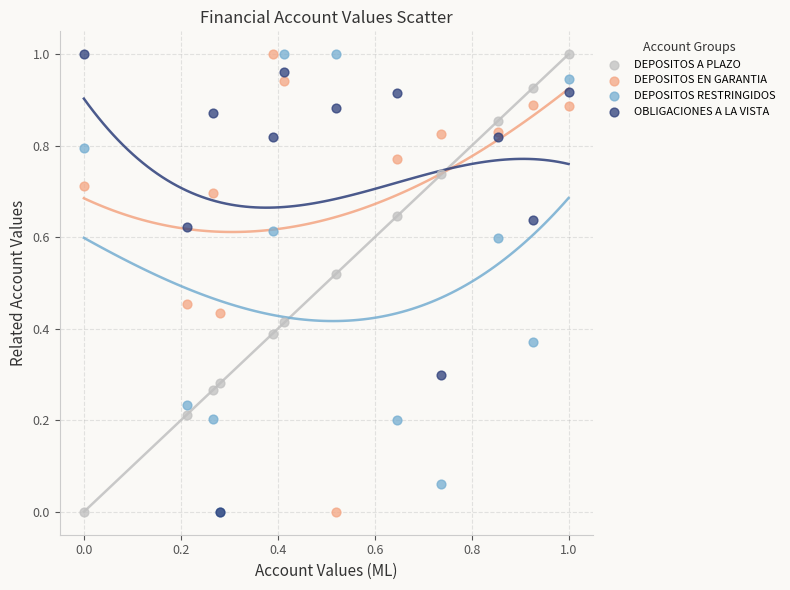

What are all the series names shown in the legend?

DEPOSITOS A PLAZO, DEPOSITOS EN GARANTIA, DEPOSITOS RESTRINGIDOS, OBLIGACIONES A LA VISTA